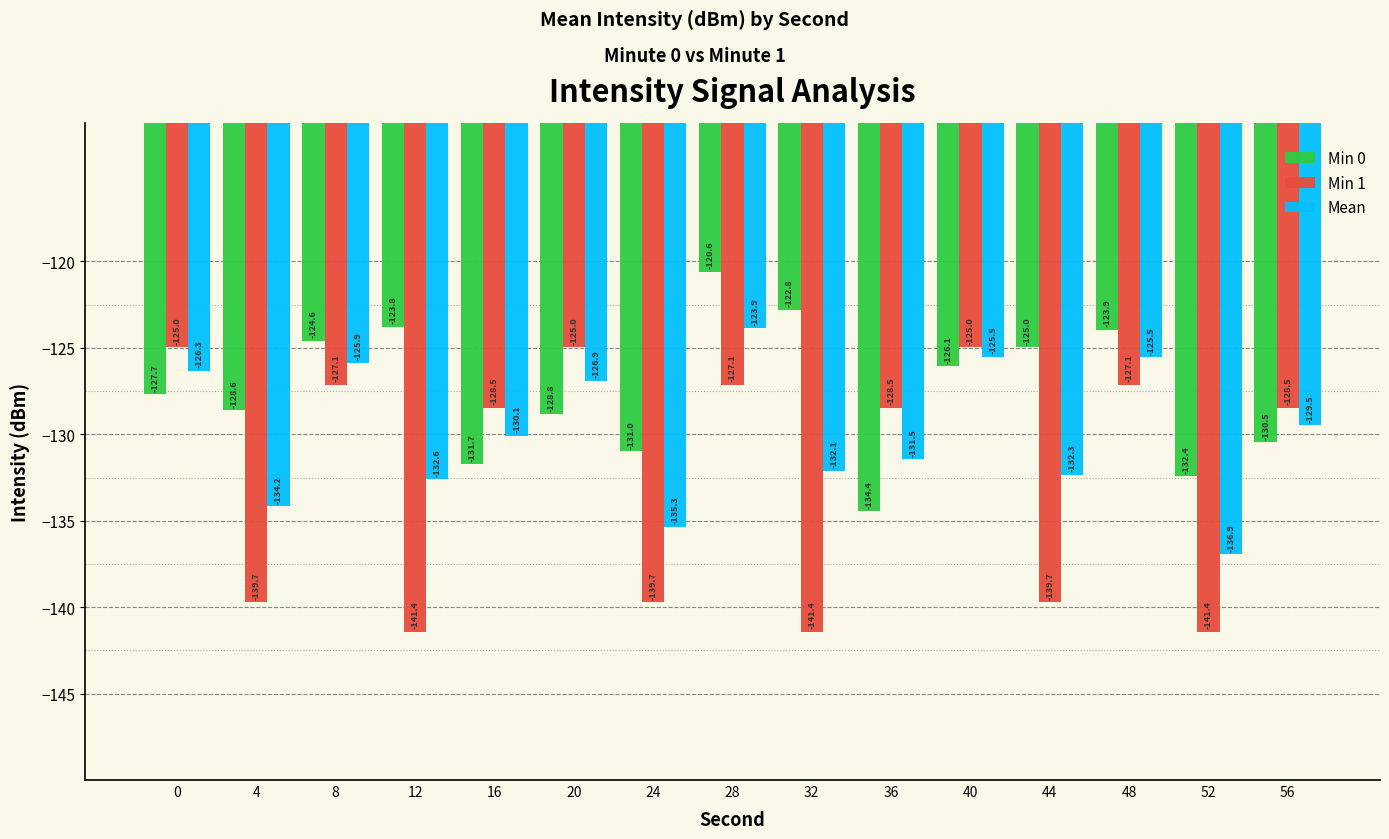

Between 0 and 28, which series saw the biggest shift?

Min 0